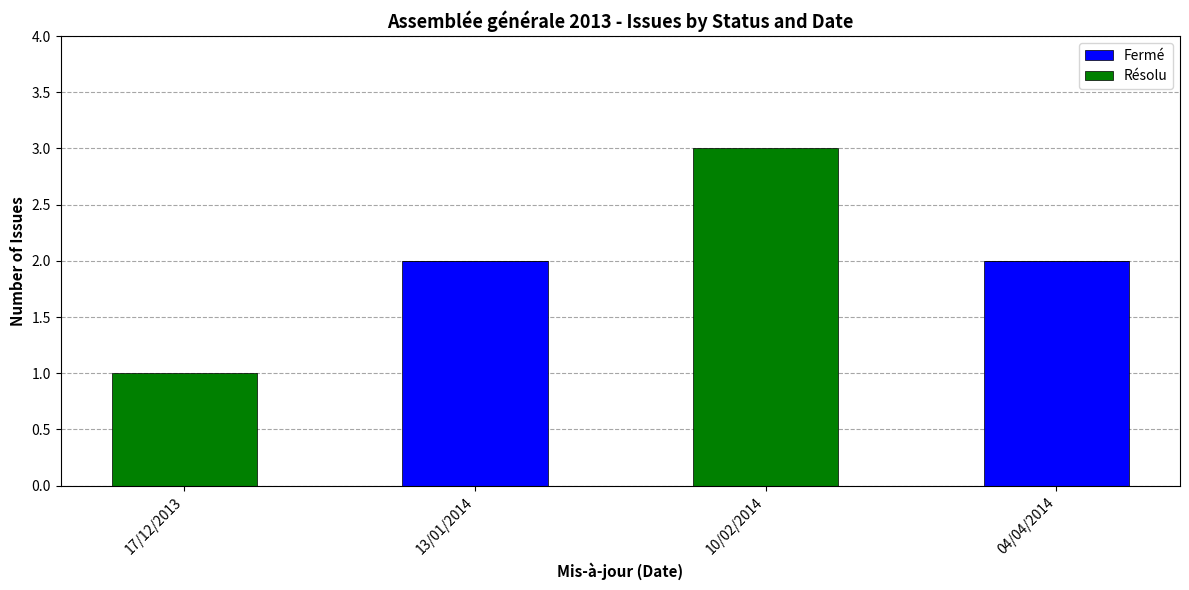

Reading left to right, transcribe the values for Fermé.

17/12/2013=0	13/01/2014=2	10/02/2014=0	04/04/2014=2